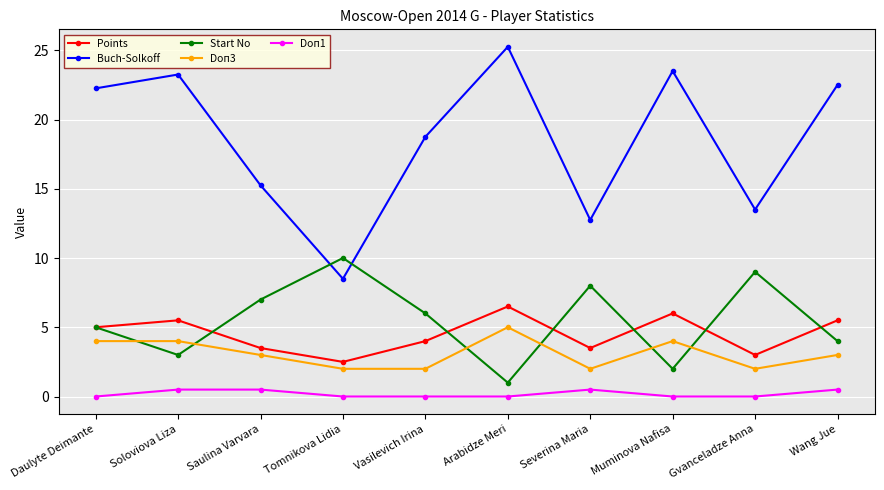

Which label corresponds to the largest value in the chart?

Arabidze Meri